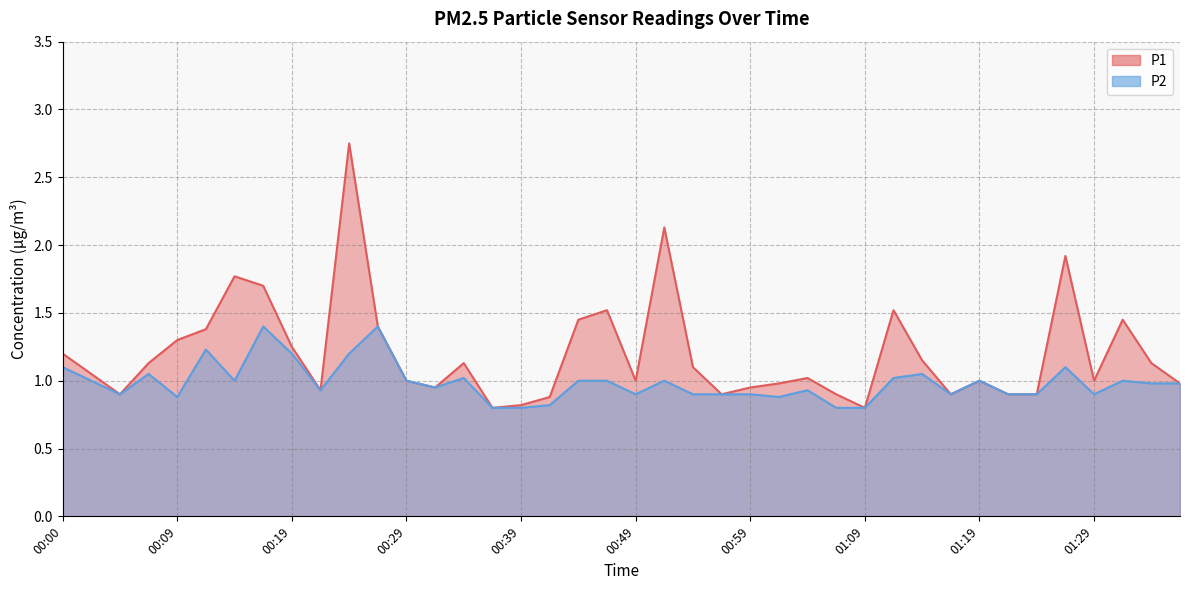

How many lines are shown in the chart?

2